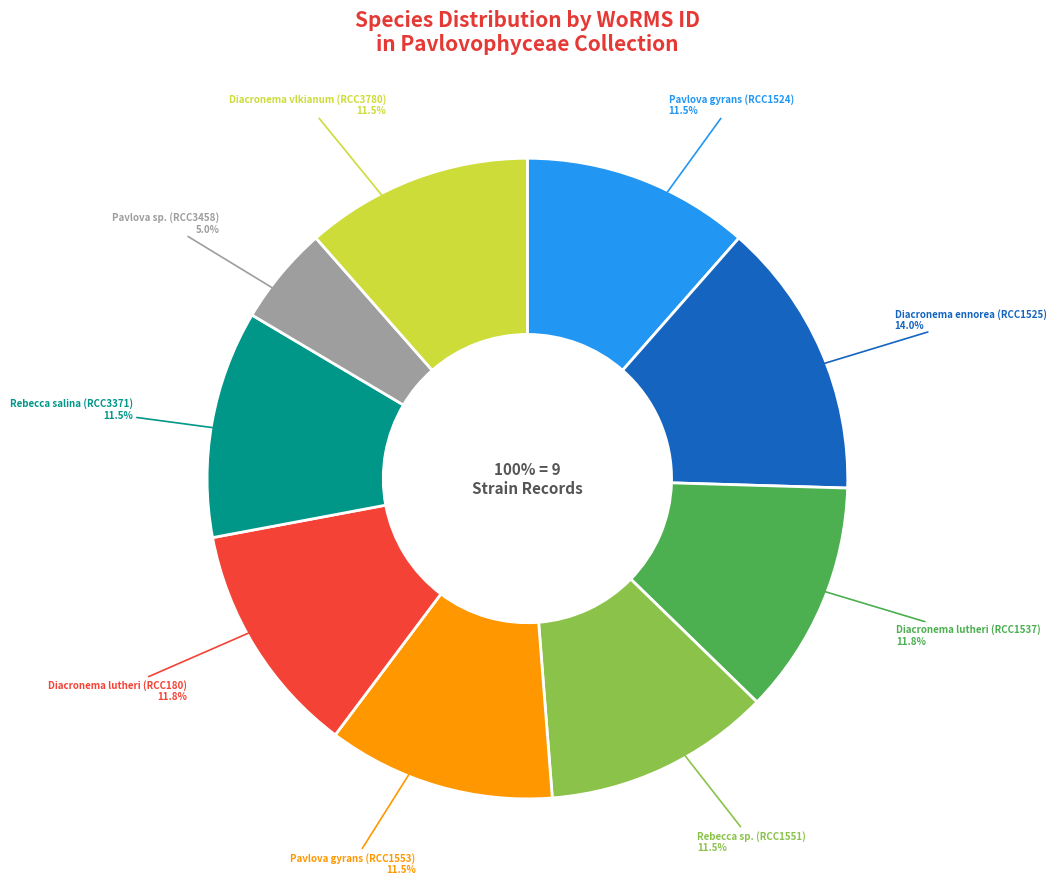

Is there any slice that represents more than half of the pie?

No